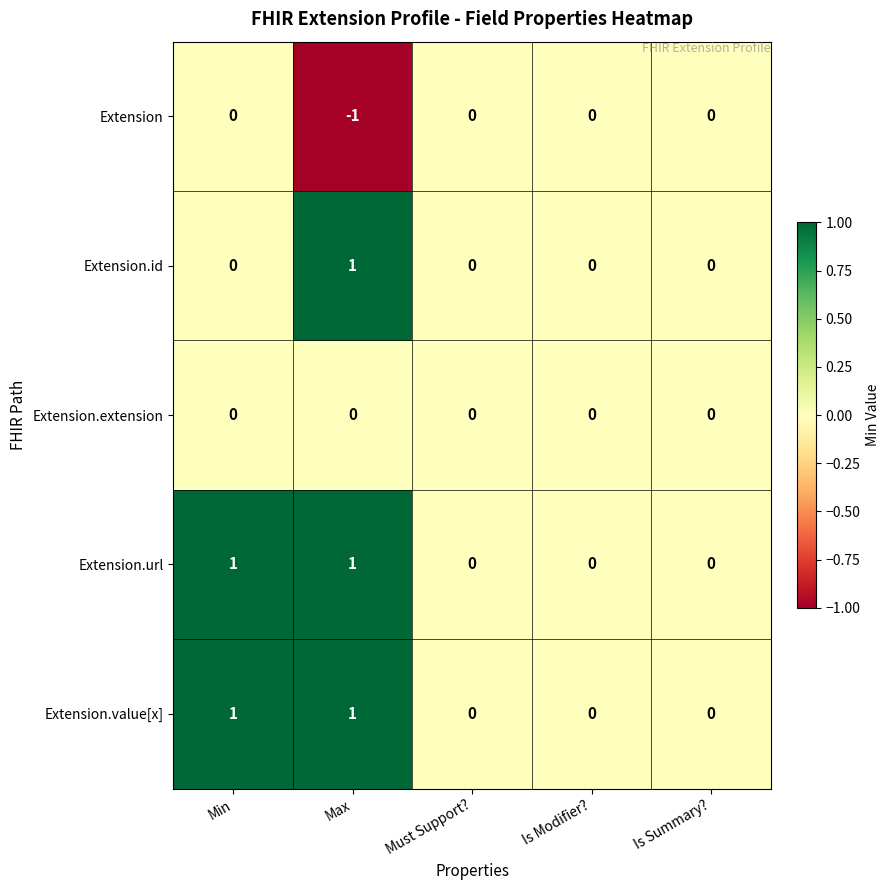

Is the value of Extension.url at Max greater than the value of Extension at Must Support??

Yes